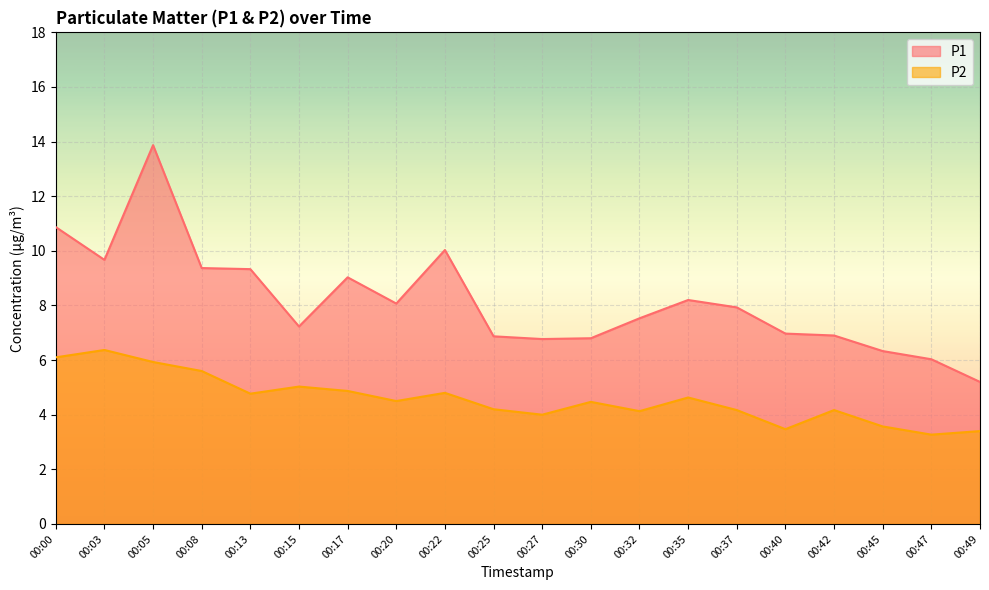

Which series has the largest total across all categories?

P1